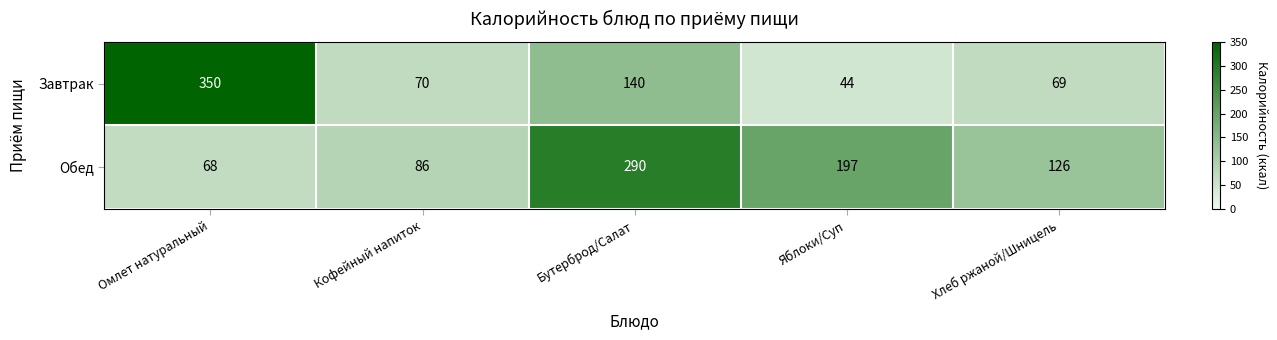

How many data points does each series have?

5